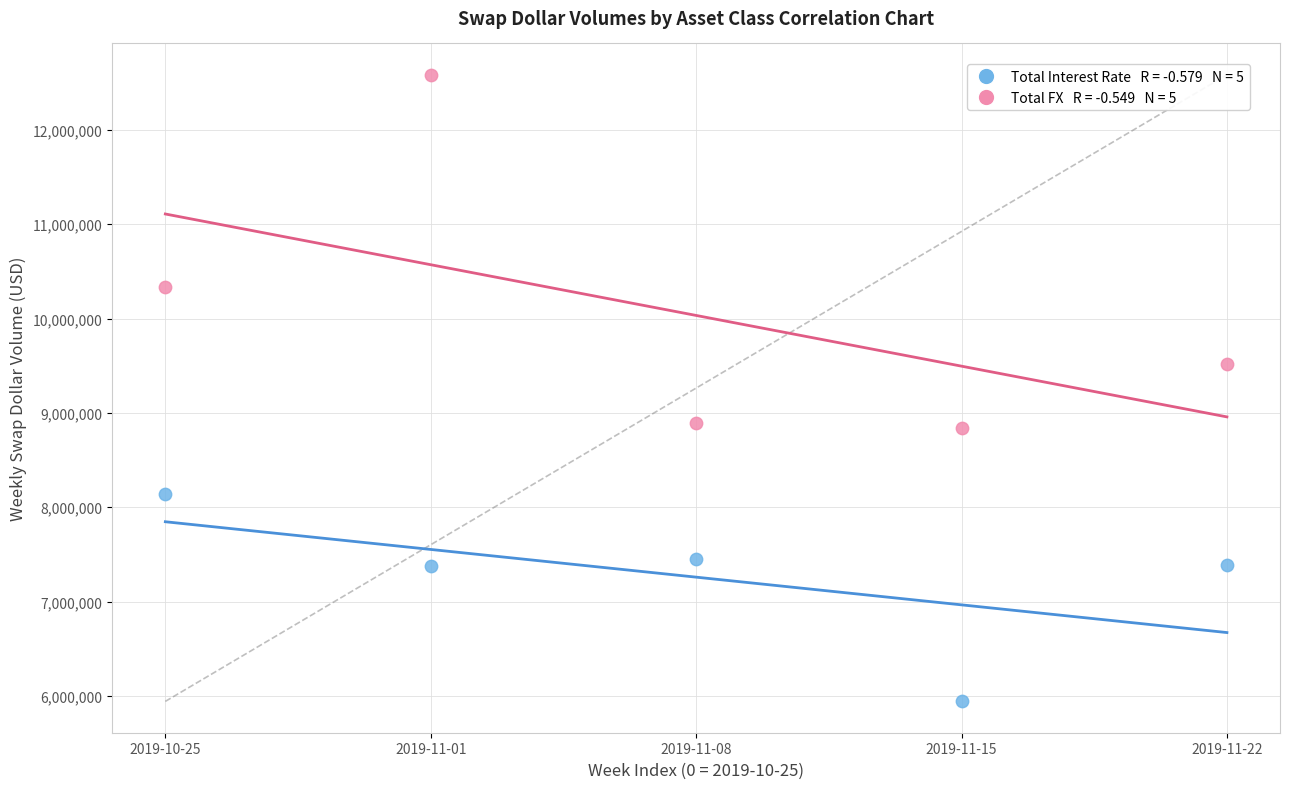

Across all data points, what is the average Y value?

8646404